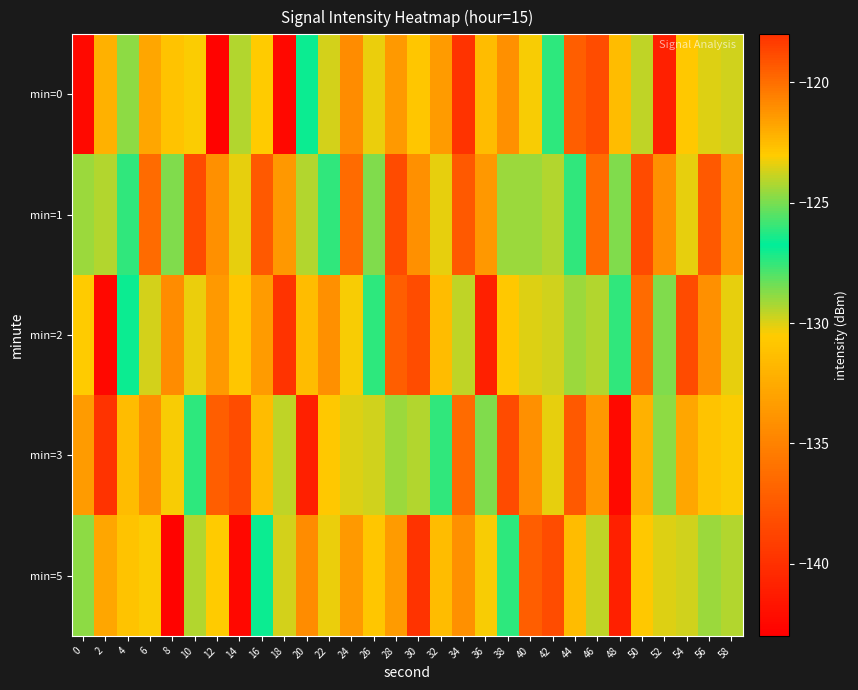

Reading left to right, transcribe all the data shown in this chart.

min=0: 0=-142.4	2=-122.1	4=-124.7	6=-132.8	8=-131.0	10=-130.4	12=-142.8	14=-129.4	16=-130.5	18=-142.5	20=-126.9	22=-129.9	24=-134.4	26=-123.3	28=-133.5	30=-130.8	32=-133.5	34=-118.1	36=-131.5	38=-134.2	40=-123.2	42=-127.4	44=-137.2	46=-138.2	48=-131.4	50=-129.5	52=-141.0	54=-130.7	56=-123.5	58=-123.7
min=1: 0=-124.5	2=-129.4	4=-126.1	6=-136.4	8=-124.9	10=-138.3	12=-134.1	14=-130.1	16=-137.5	18=-133.6	20=-129.4	22=-126.1	24=-136.4	26=-124.9	28=-138.3	30=-134.1	32=-130.1	34=-137.5	36=-133.6	38=-124.5	40=-124.5	42=-129.4	44=-126.1	46=-136.4	48=-124.9	50=-138.3	52=-134.1	54=-130.1	56=-137.5	58=-133.6
min=2: 0=-130.5	2=-142.5	4=-126.9	6=-129.9	8=-134.4	10=-123.3	12=-133.5	14=-130.8	16=-133.5	18=-118.1	20=-131.5	22=-134.2	24=-123.2	26=-127.4	28=-137.2	30=-138.2	32=-131.4	34=-129.5	36=-141.0	38=-130.7	40=-123.5	42=-123.7	44=-124.5	46=-129.4	48=-126.1	50=-136.4	52=-124.9	54=-138.3	56=-134.1	58=-130.1
min=3: 0=-133.5	2=-118.1	4=-131.5	6=-134.2	8=-123.2	10=-127.4	12=-137.2	14=-138.2	16=-131.4	18=-129.5	20=-141.0	22=-130.7	24=-123.5	26=-123.7	28=-124.5	30=-129.4	32=-126.1	34=-136.4	36=-124.9	38=-138.3	40=-134.1	42=-130.1	44=-137.5	46=-133.6	48=-142.4	50=-122.1	52=-124.7	54=-132.8	56=-131.0	58=-130.4
min=5: 0=-124.7	2=-132.8	4=-131.0	6=-130.4	8=-142.8	10=-129.4	12=-130.5	14=-142.5	16=-126.9	18=-129.9	20=-134.4	22=-123.3	24=-133.5	26=-130.8	28=-133.5	30=-118.1	32=-131.5	34=-134.2	36=-123.2	38=-127.4	40=-137.2	42=-138.2	44=-131.4	46=-129.5	48=-141.0	50=-130.7	52=-123.5	54=-123.7	56=-124.5	58=-129.4